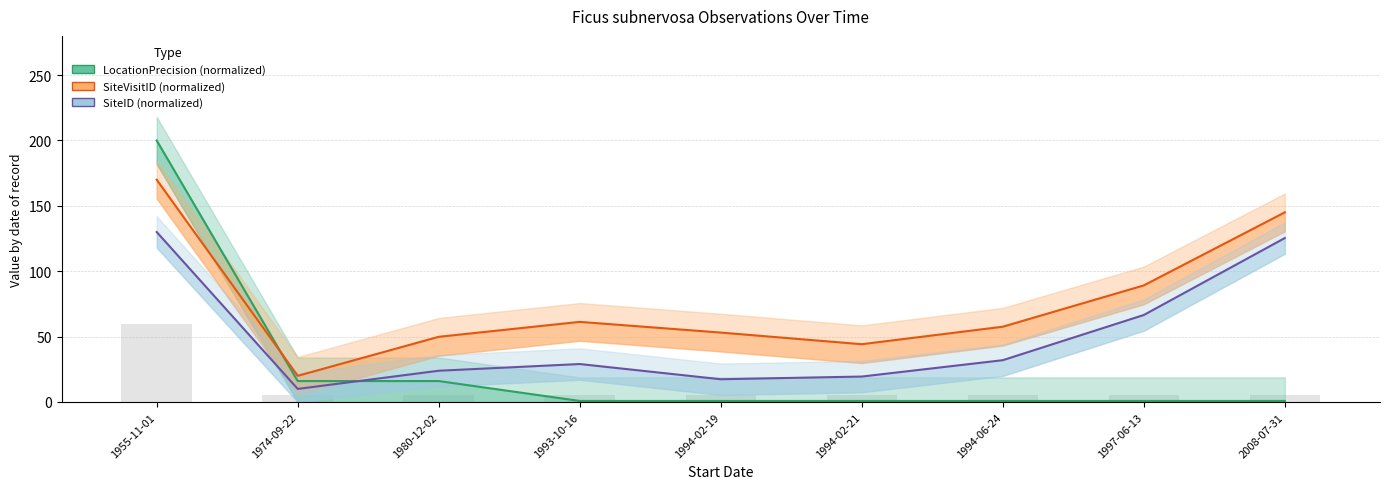

What is the maximum value for SiteID (normalized)?

130.0